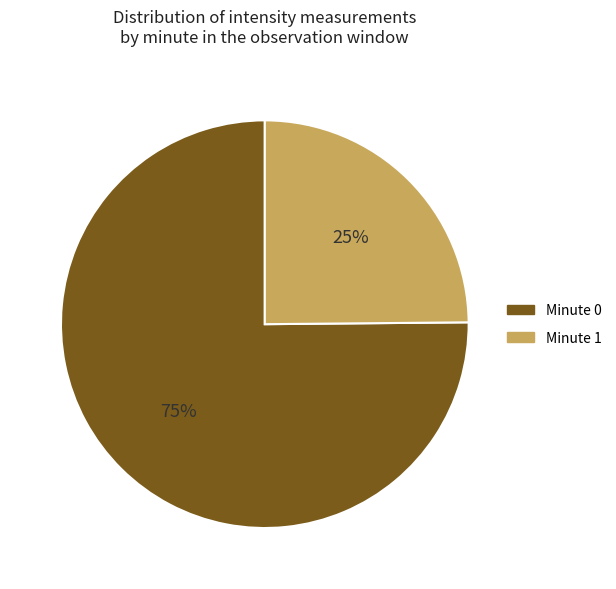

Is the sum of Minute 0 and Minute 1 greater than half?

Yes